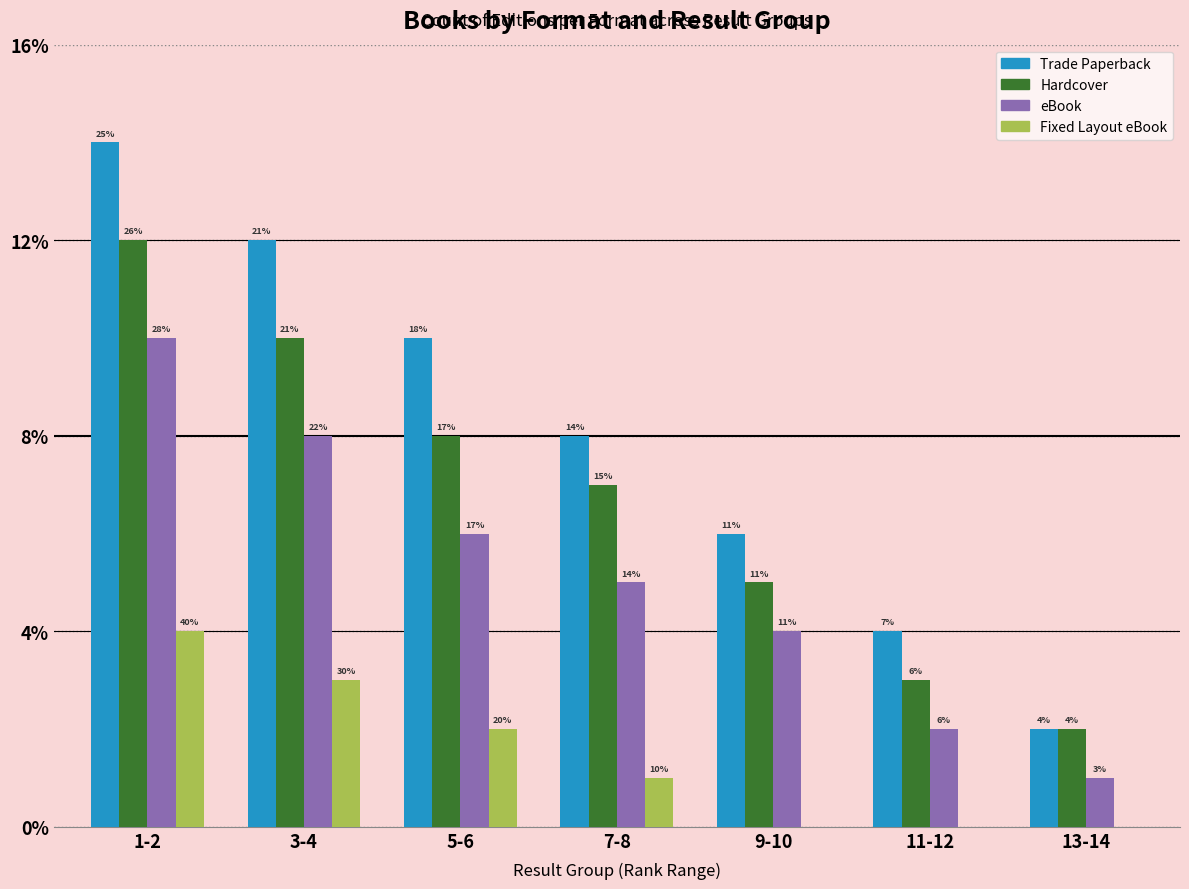

Is it true that Hardcover equals 15 at 3-4?

False